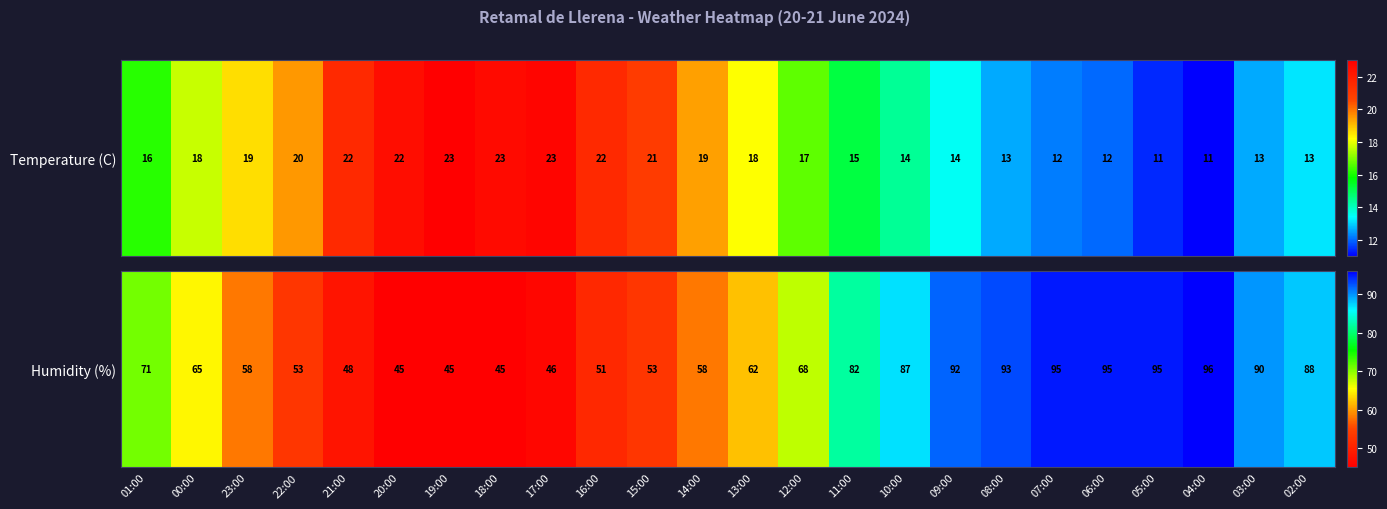

True or false: the data shows 46 at 17:00.

True